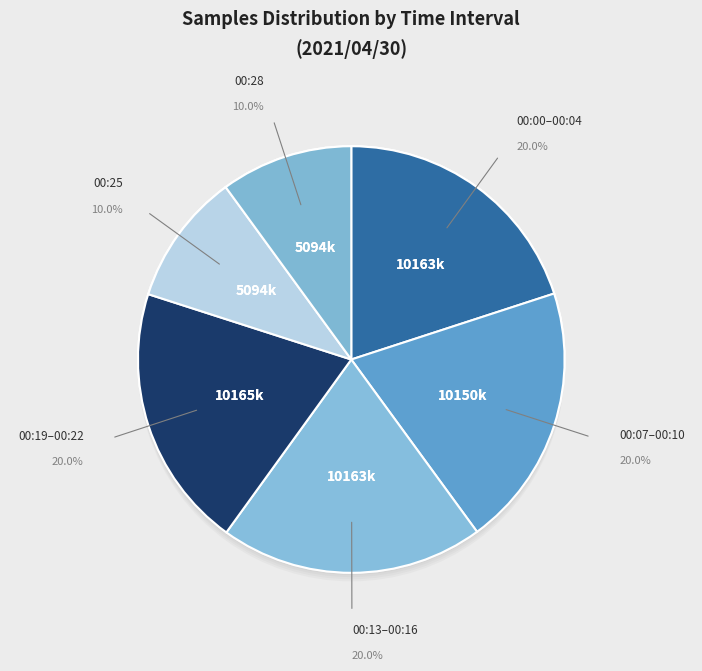

True or false: 00:07 accounts for 1% of the total.

False